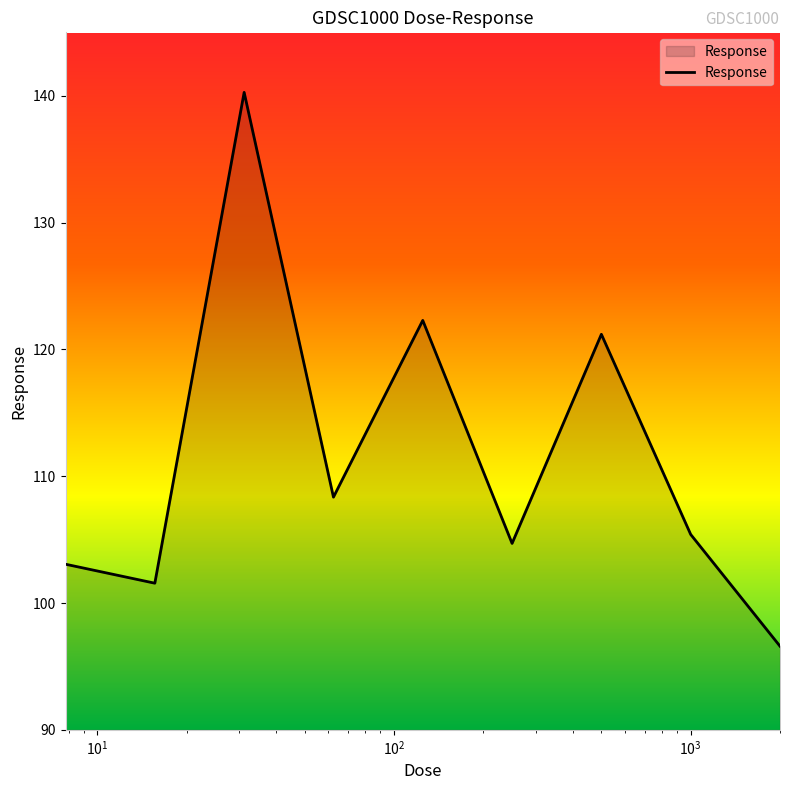

How many interior local valleys (lower than both neighbors) does the data have?

3